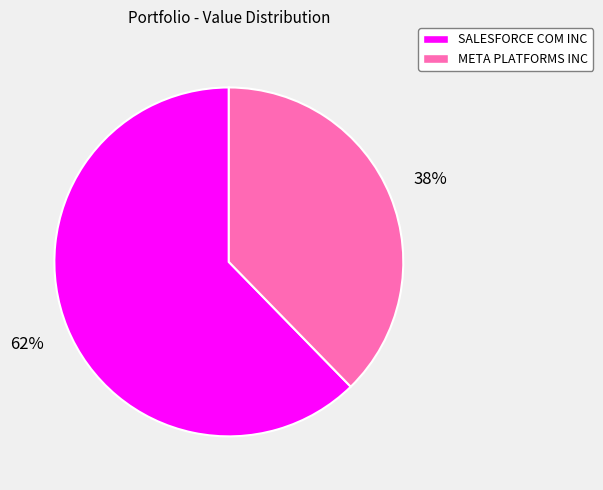

What percentage is the META PLATFORMS INC slice, to the nearest percent?

38%